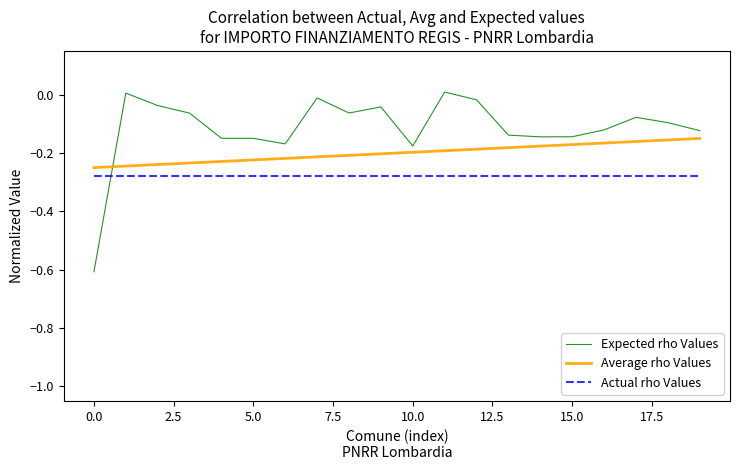

True or false: Expected rho Values and Actual rho Values cross at least once.

True